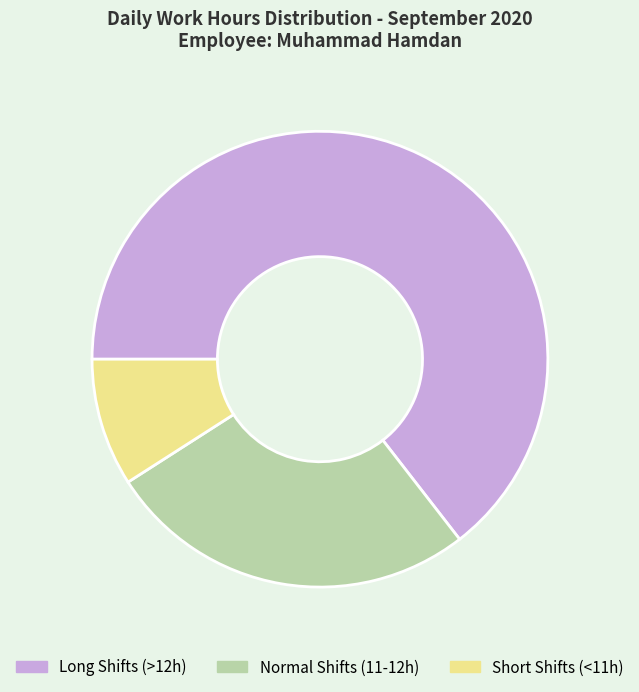

The Normal Shifts (11-12h) slice represents 31% of the pie. True or false?

False